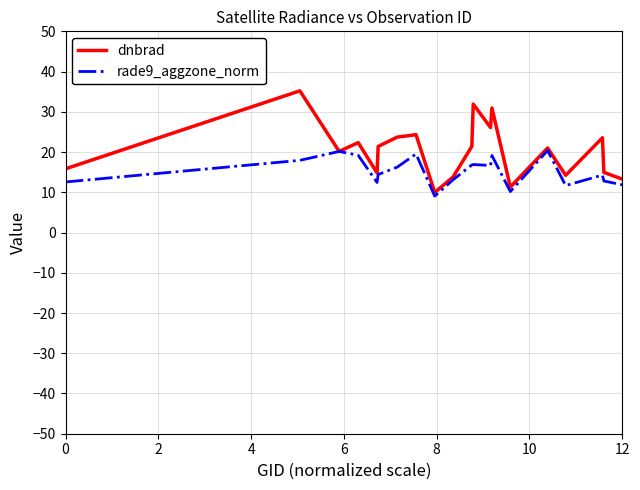

Which series has the largest range (max minus min)?

dnbrad